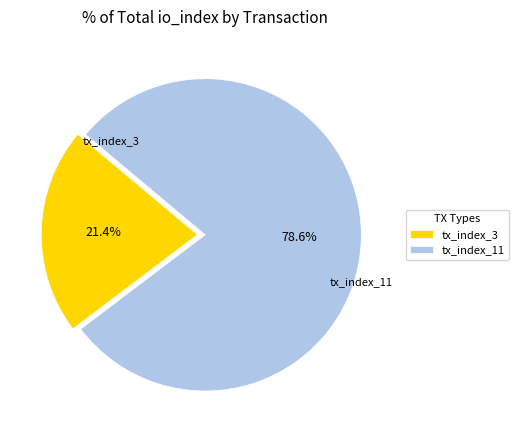

The tx_index_3 slice represents 21% of the pie. True or false?

True